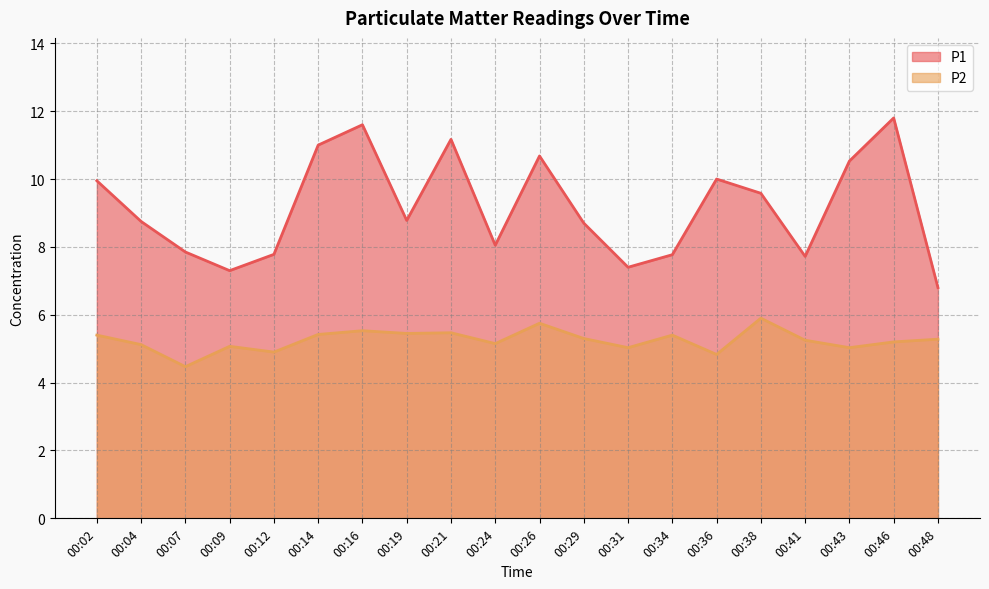

What is the average value of the P1 series?

9.2